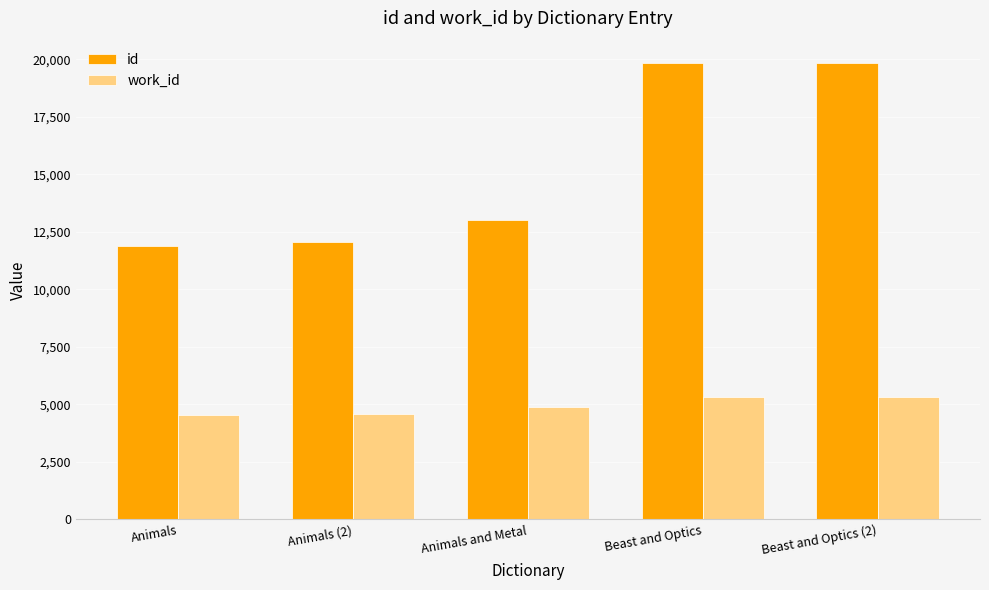

Which series changed the most between Animals (2) and Beast and Optics?

id